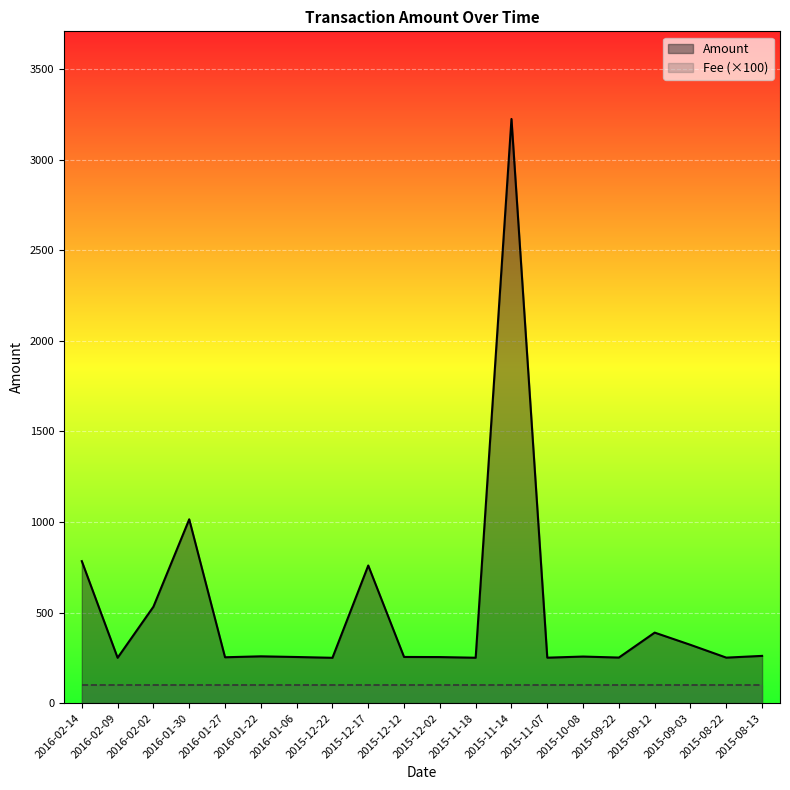

How many lines are shown in the chart?

2